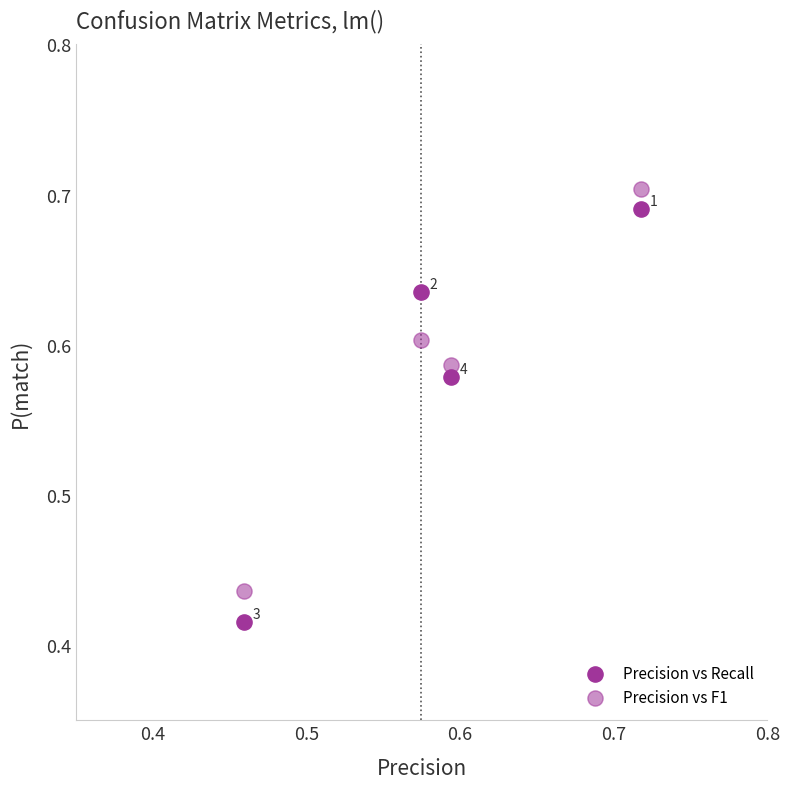

How many points are shown in the scatter plot?

8